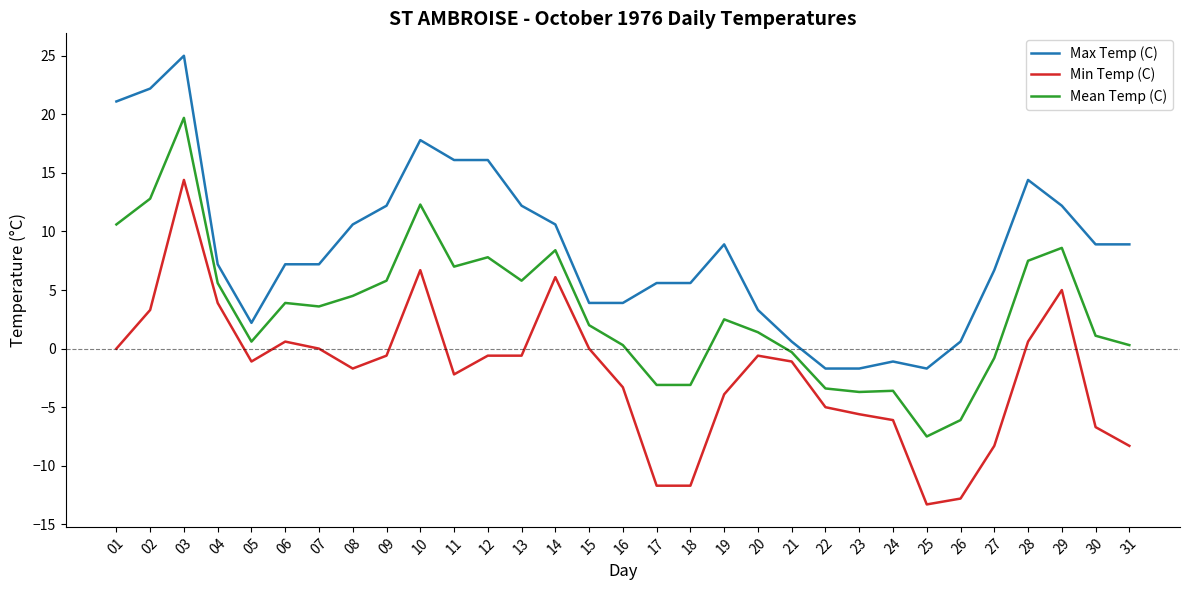

At which category does Min Temp (C) reach its first local peak?

03